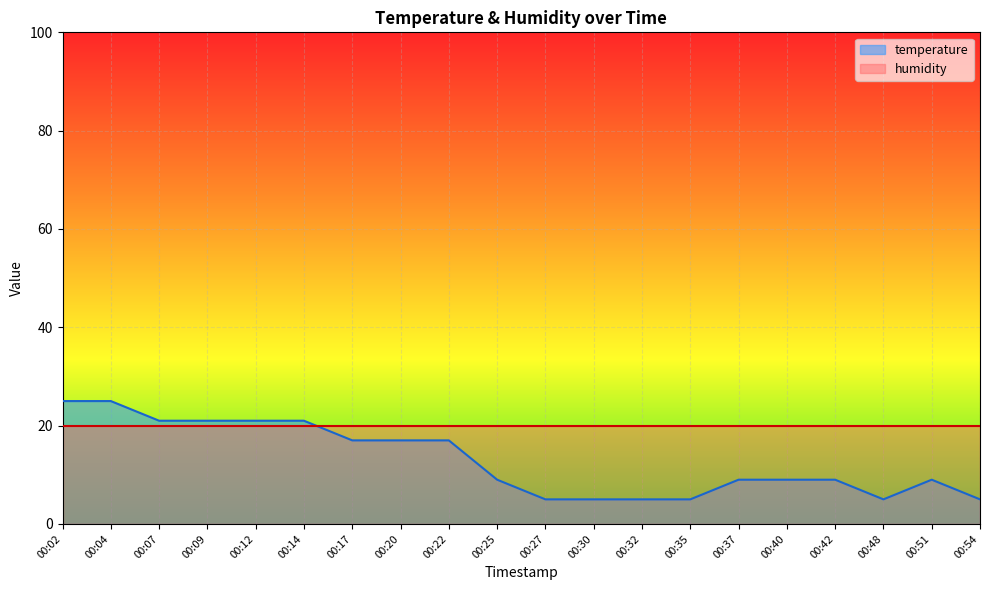

Which category has the highest value across all series?

00:02